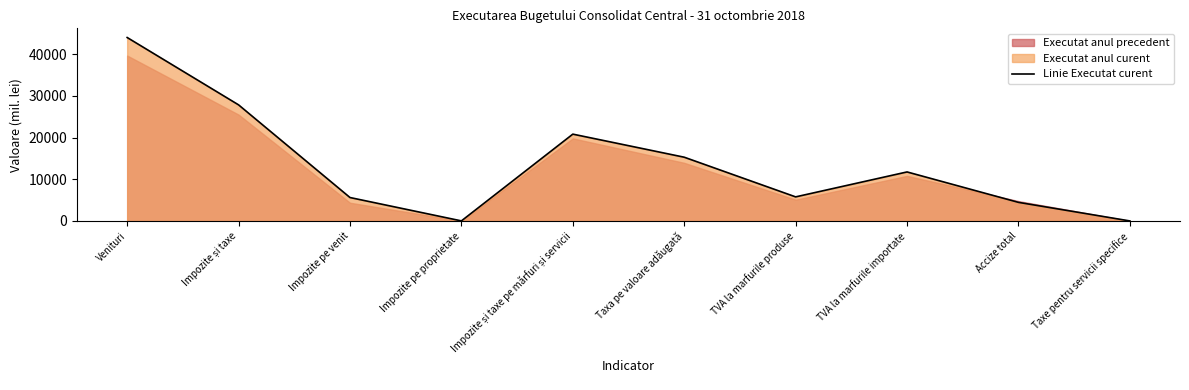

True or false: there are more than 0 points higher than both neighbors.

True